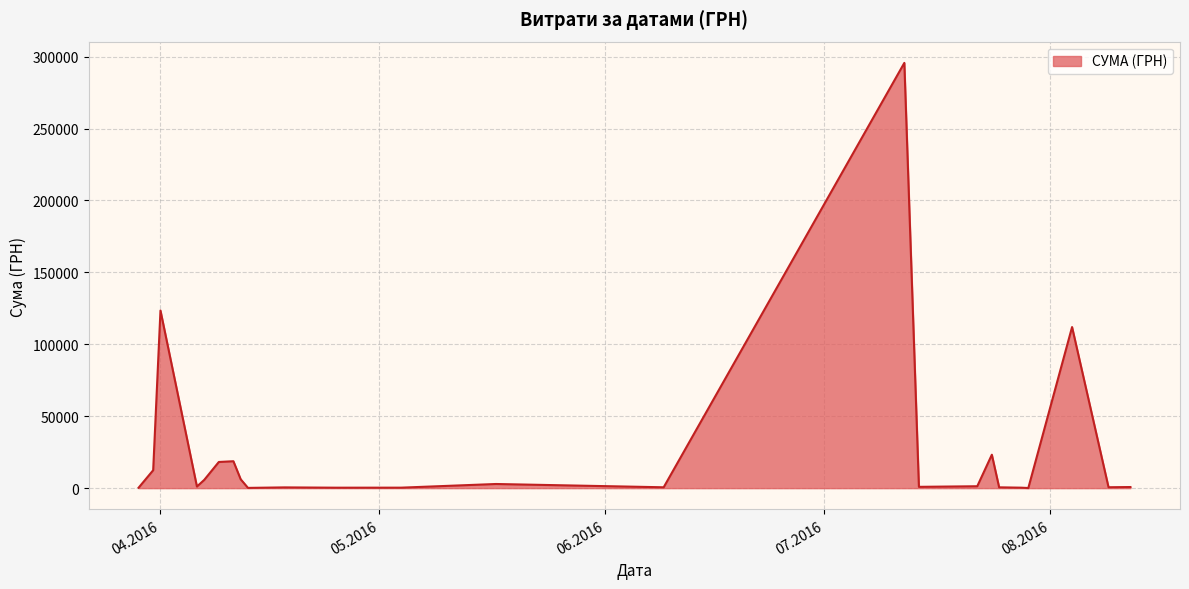

What is the minimum value shown in the chart?

97.8